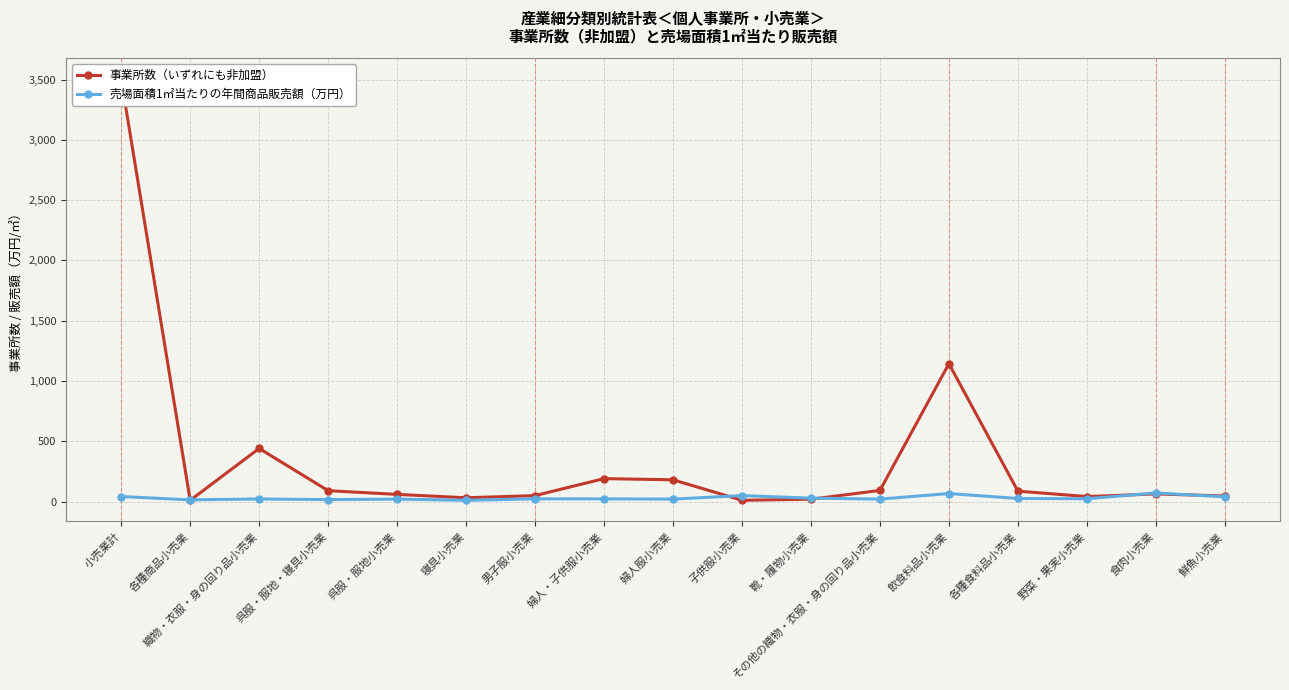

Rank the series at 呉服・服地小売業 from lowest to highest value.

売場面積1㎡当たりの年間商品販売額（万円）, 事業所数（いずれにも非加盟）